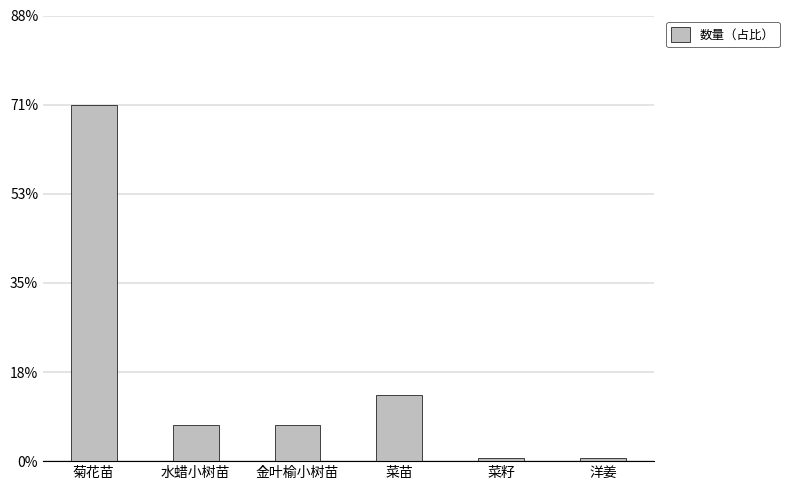

What is the label of the 5th bar from the left?

菜籽